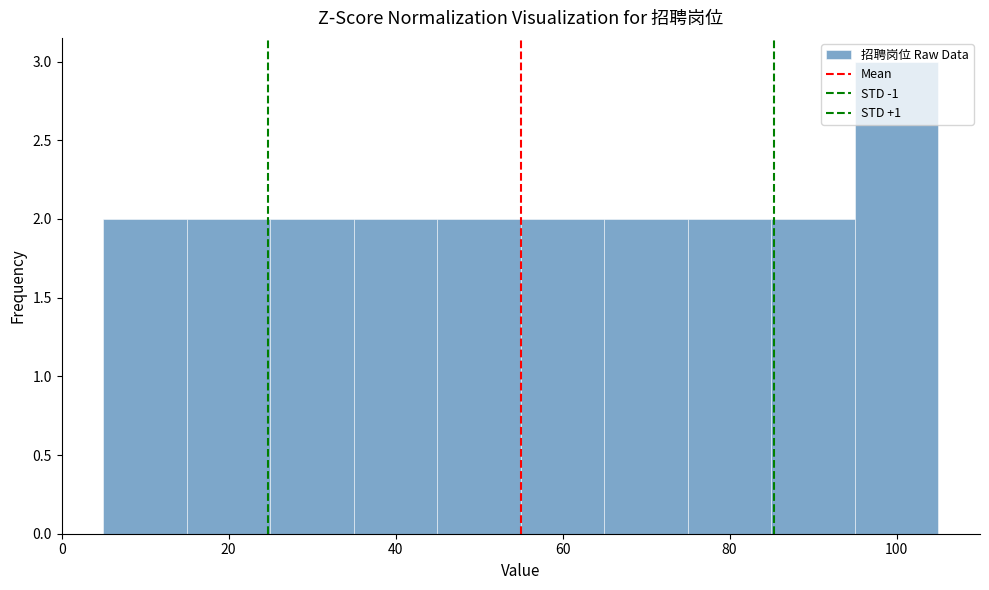

Reading left to right, transcribe this chart: for each bar, give the range it covers on the x-axis and its height. Neither the bar edges nor the heights are printed on the chart, so give them approximately, as read against the axes.

5 to 15: 2
15 to 25: 2
25 to 35: 2
35 to 45: 2
45 to 55: 2
55 to 65: 2
65 to 75: 2
75 to 85: 2
85 to 95: 2
95 to 105: 3